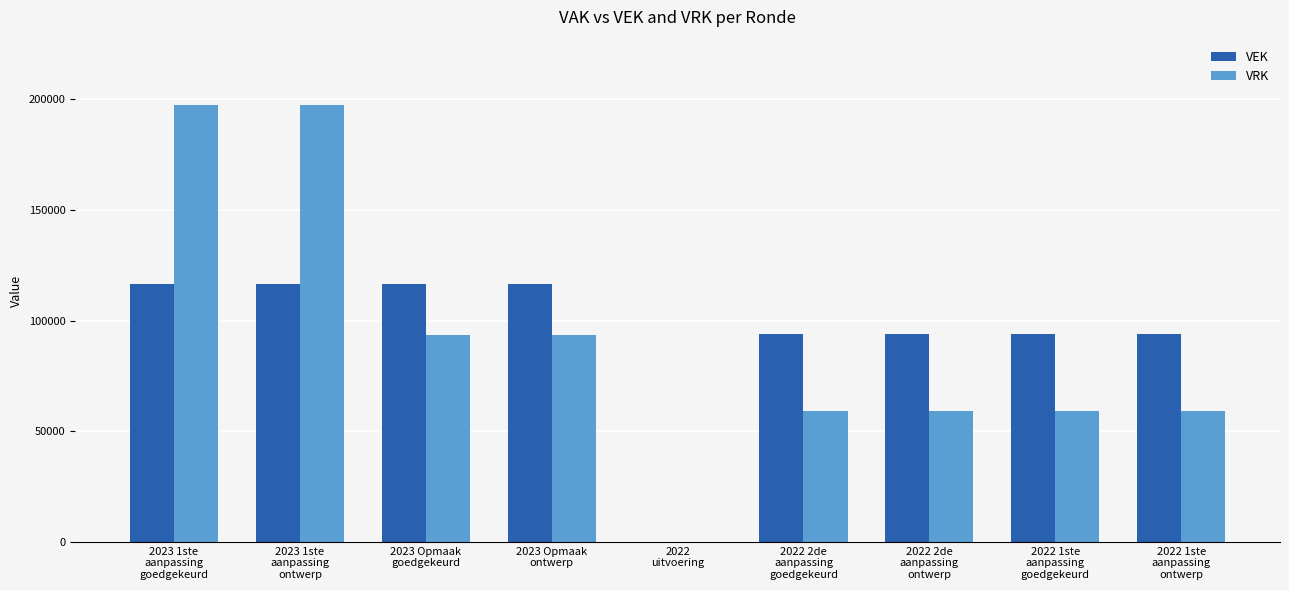

What is the sum of all VRK values?

817844